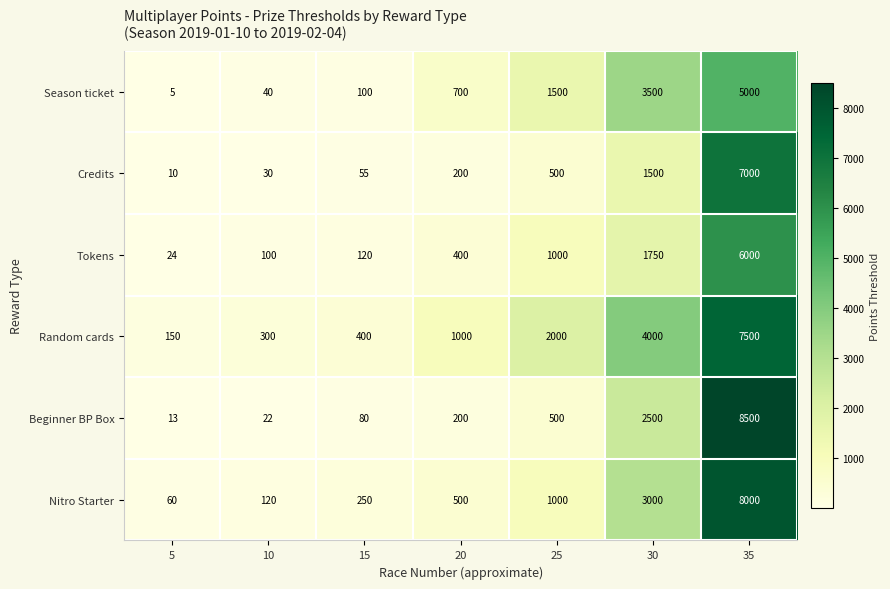

At which label does Nitro Starter reach its peak?

35